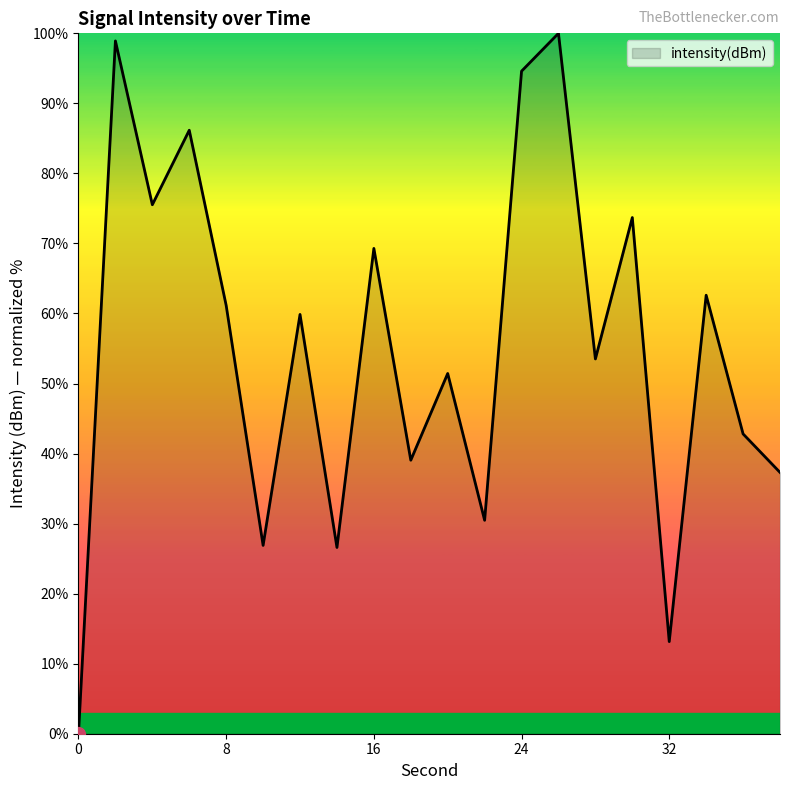

What is the maximum value shown in the chart?

100.0